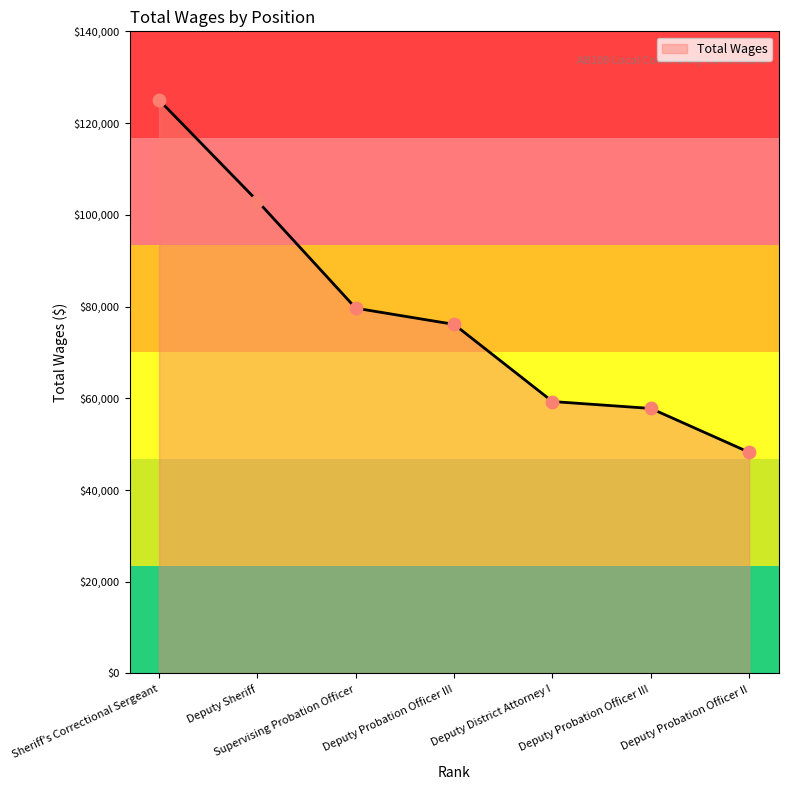

How many values are below 76109?

3